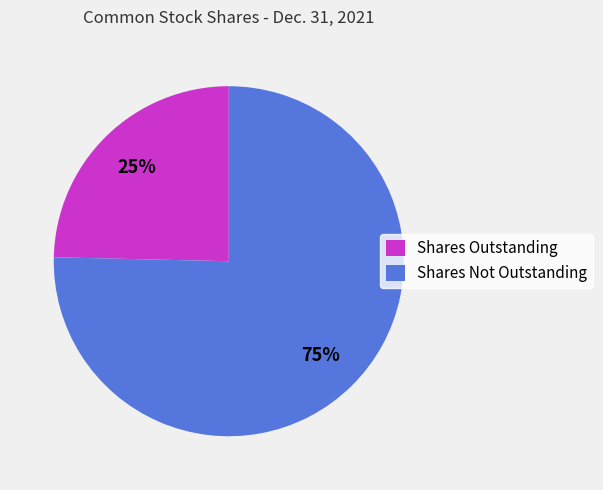

True or false: Shares Outstanding accounts for 31% of the total.

False